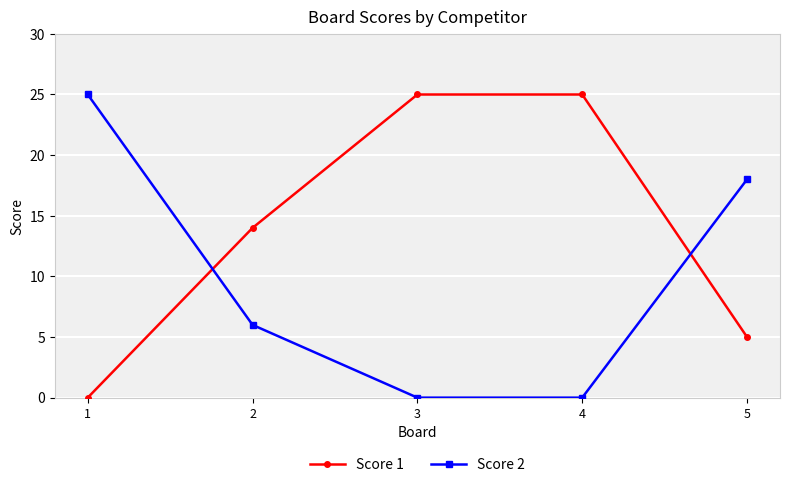

The value of Score 1 at 5 is 5. True or false?

True